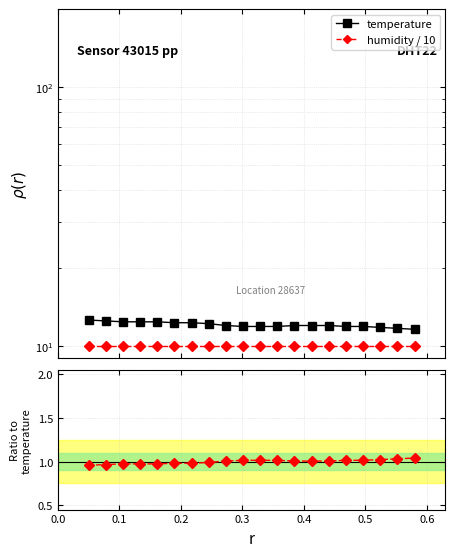

How many lines are shown in the chart?

3